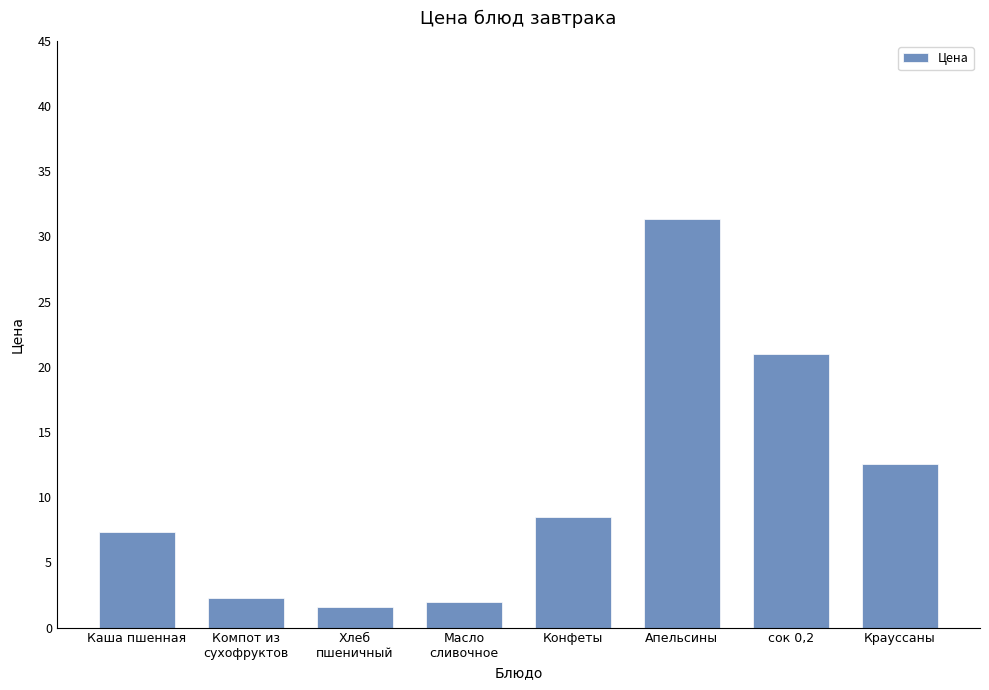

Reading left to right, transcribe all the data shown in this chart.

Каша пшенная=7.3	Компот из
сухофруктов=2.2	Хлеб
пшеничный=1.6	Масло
сливочное=1.9	Конфеты=8.5	Апельсины=31.3	сок 0,2=21.0	Крауссаны=12.6